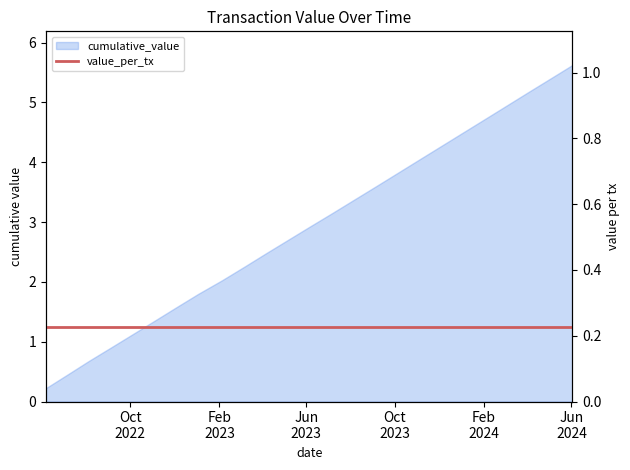

What is the greatest value displayed?

5.6